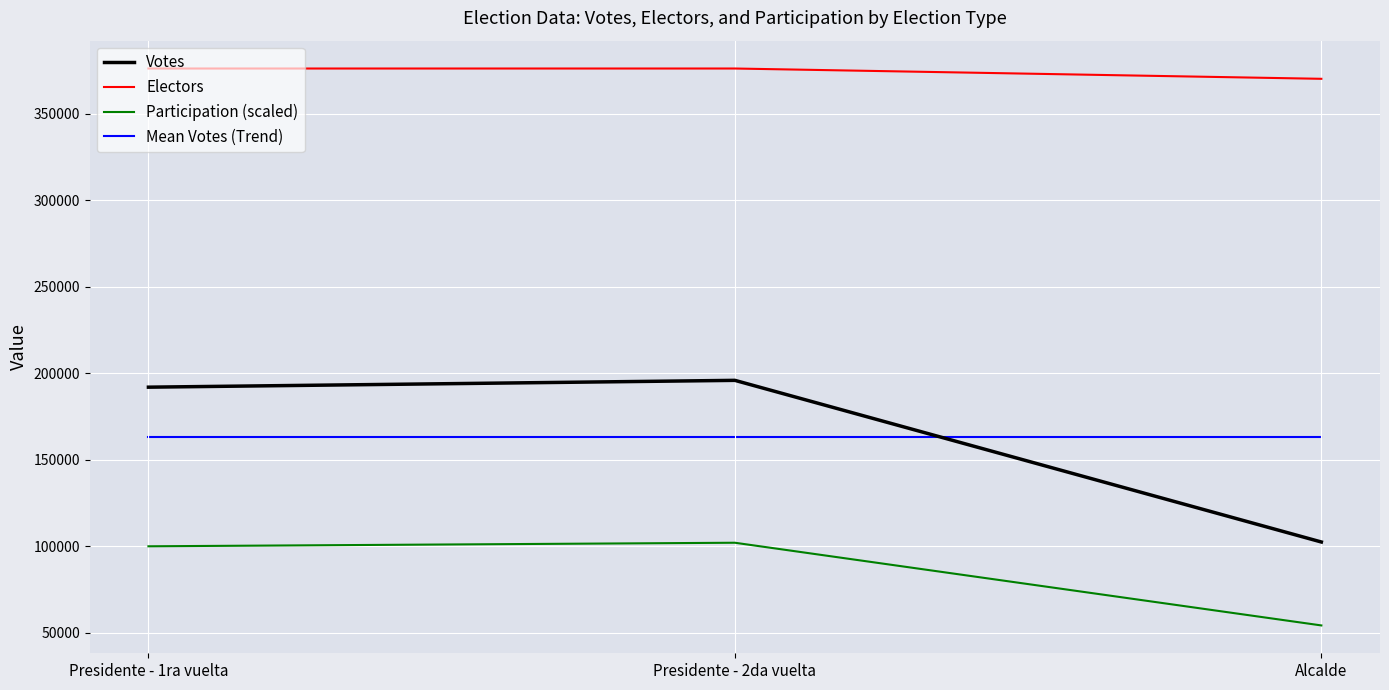

Is the value of Electors at Presidente - 1ra vuelta greater than the value of Mean Votes (Trend) at Presidente - 2da vuelta?

Yes